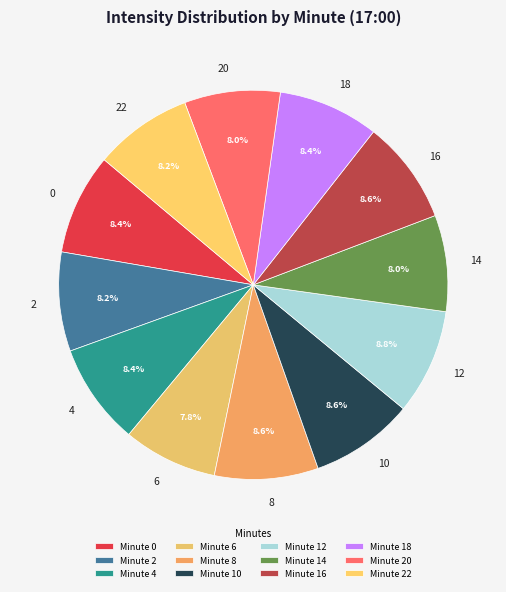

To the nearest percent, what portion does 14 represent?

8%